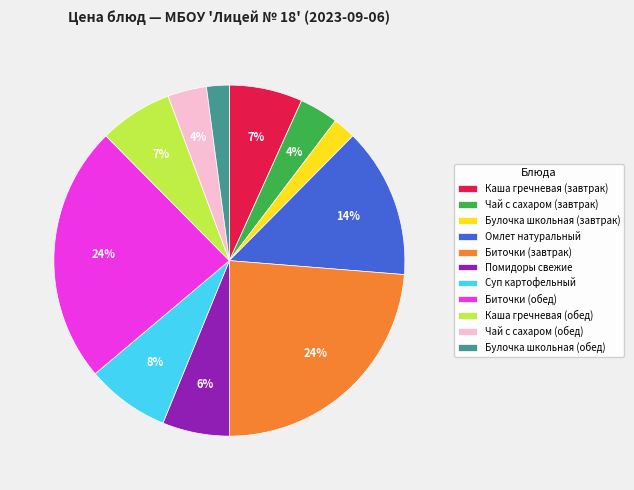

Which has a higher value, Чай с сахаром (завтрак) or Булочка школьная (обед)?

Чай с сахаром (завтрак)